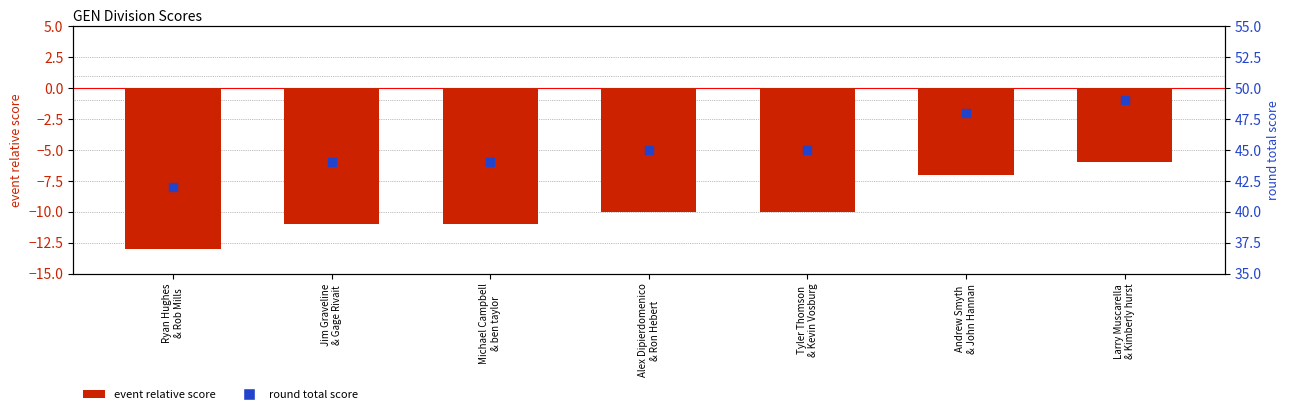

At which category is the sum across all series the highest?

Larry Muscarella
& Kimberly hurst